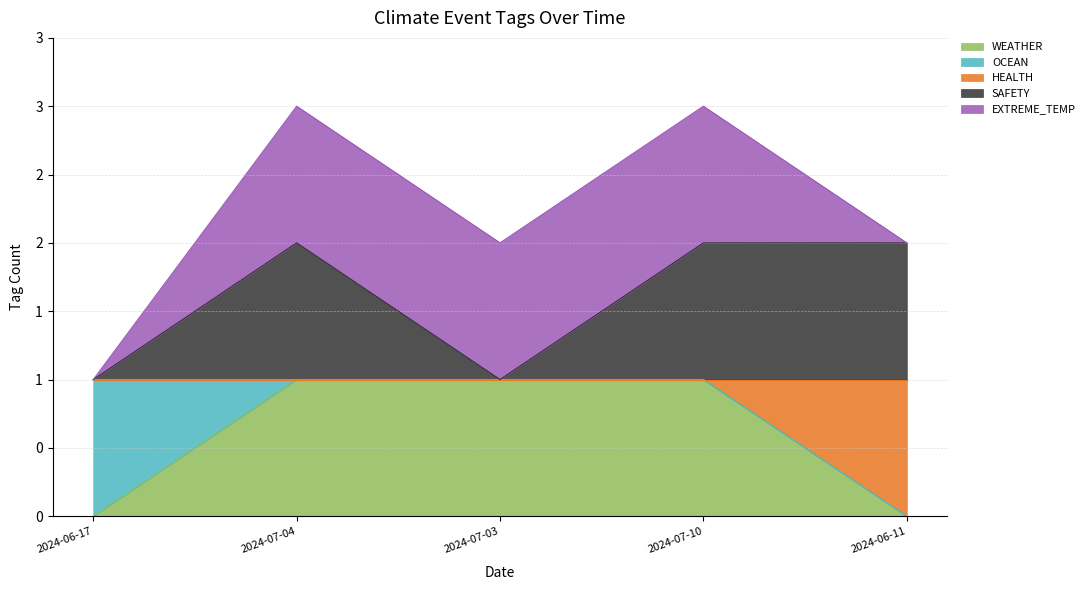

What is the maximum value for HEALTH?

1